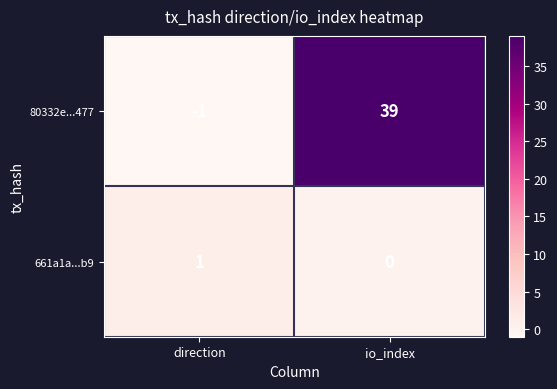

List the labels in order of 661a1a...b9 value, smallest first.

io_index, direction